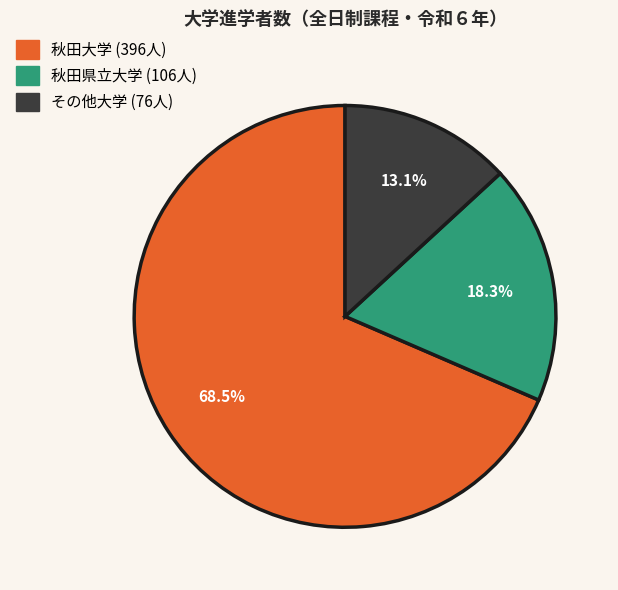

Count the number of slices in the pie.

3